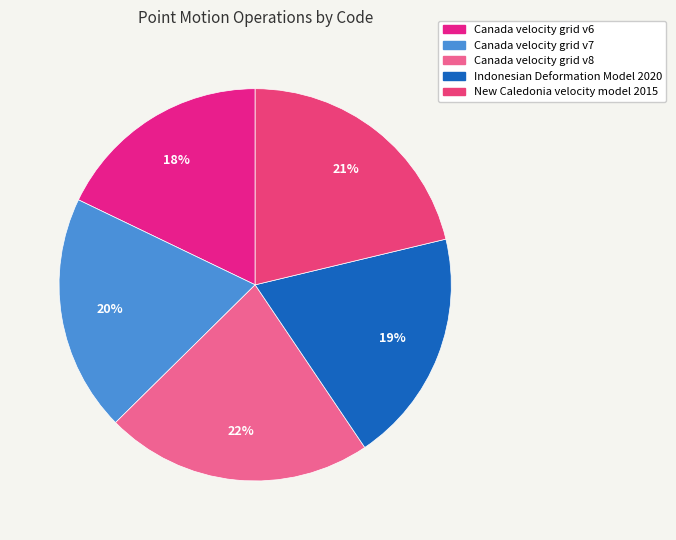

How many segments does this pie chart have?

5